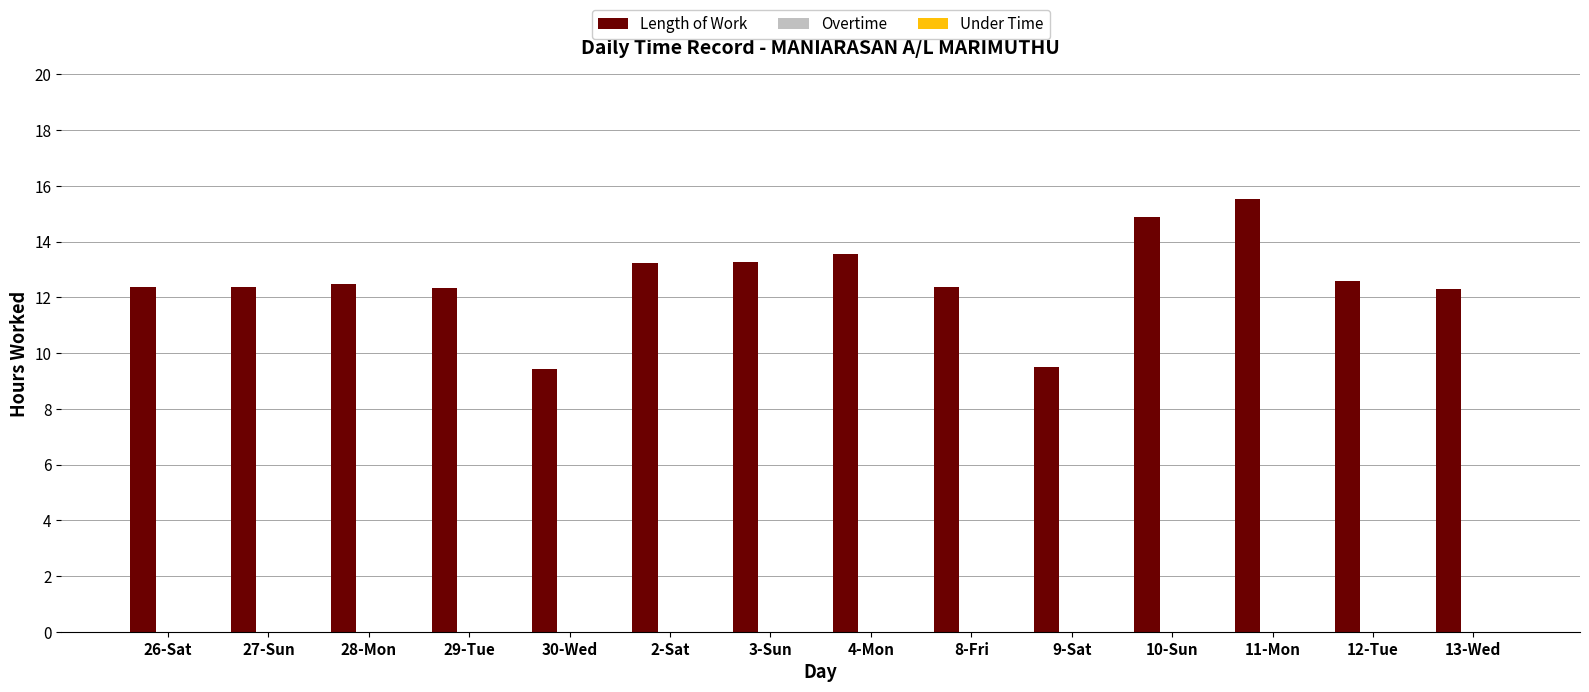

The value at 27-Sun is 17.6. True or false?

False